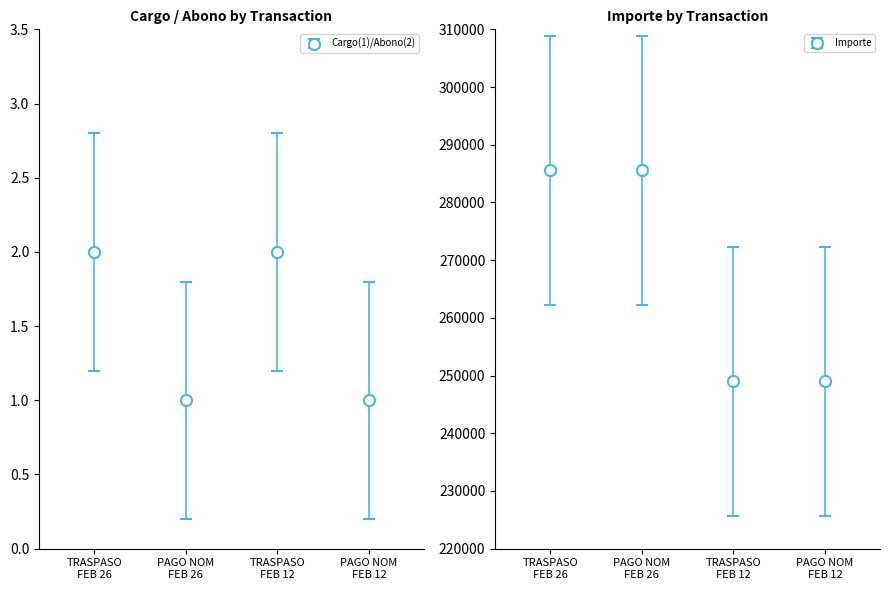

What is the average value of the Cargo(1)/Abono(2) series?

1.5